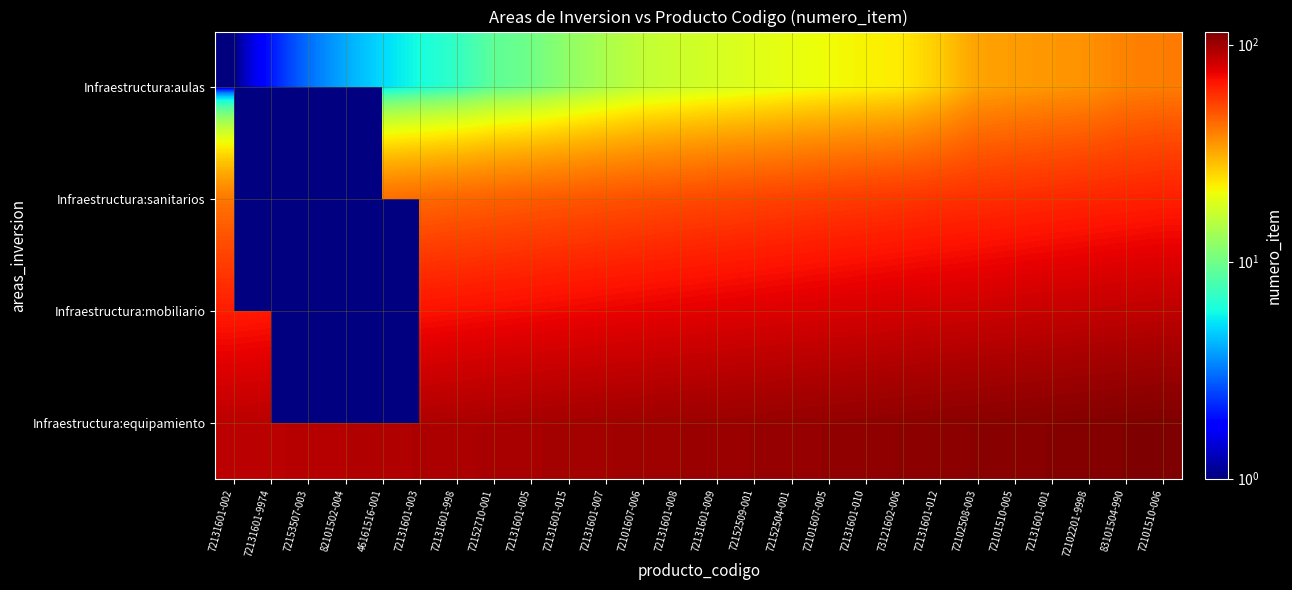

How many positive values does the Infraestructura:sanitarios series have?

24